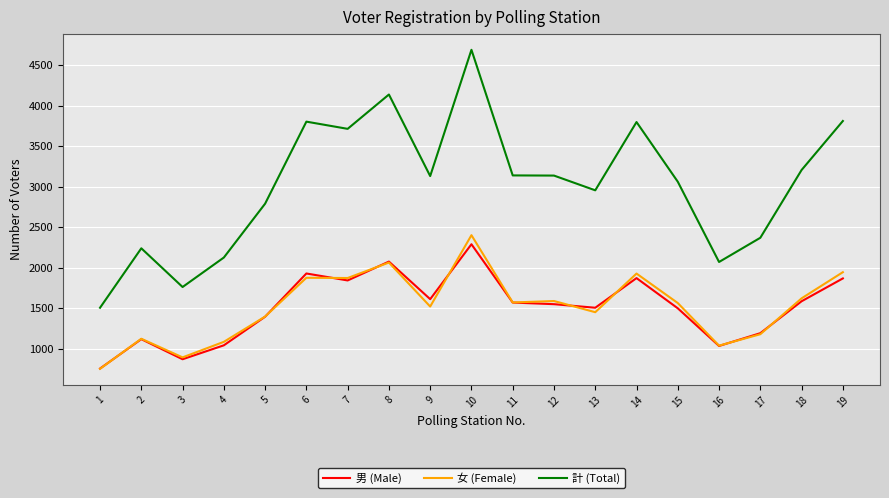

At which category is the sum across all series the highest?

10